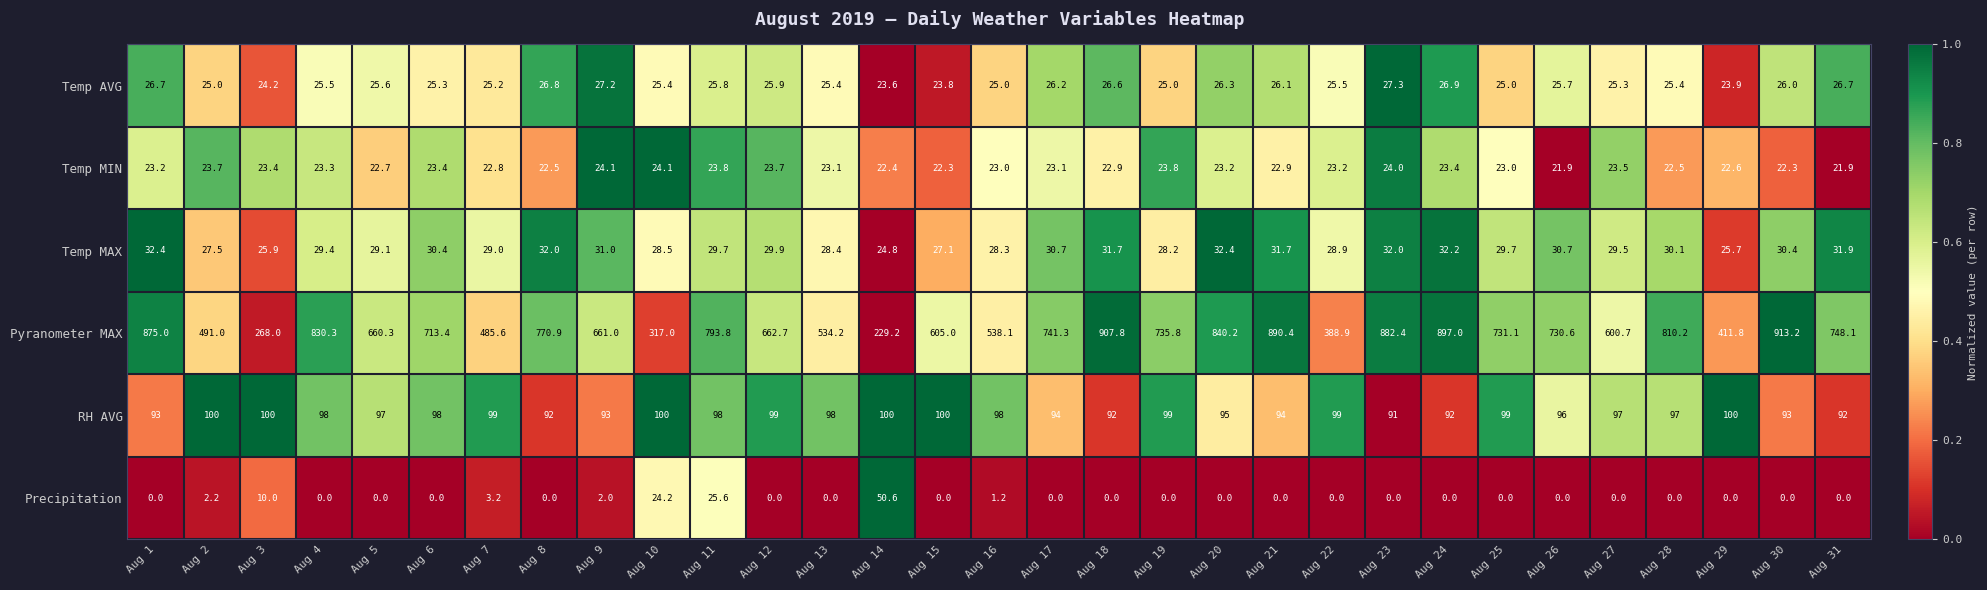

At how many categories does at least one series exceed 0?

31